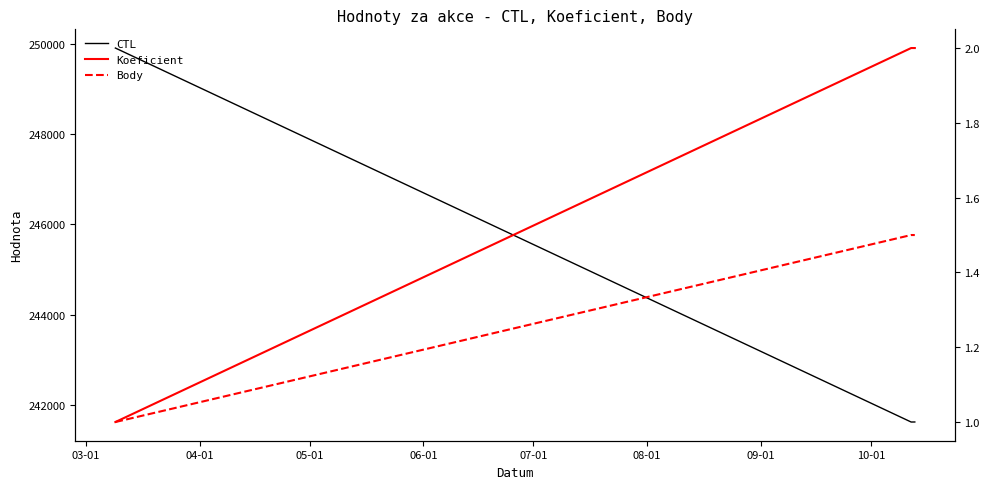

Does the chart have visible grid lines?

No